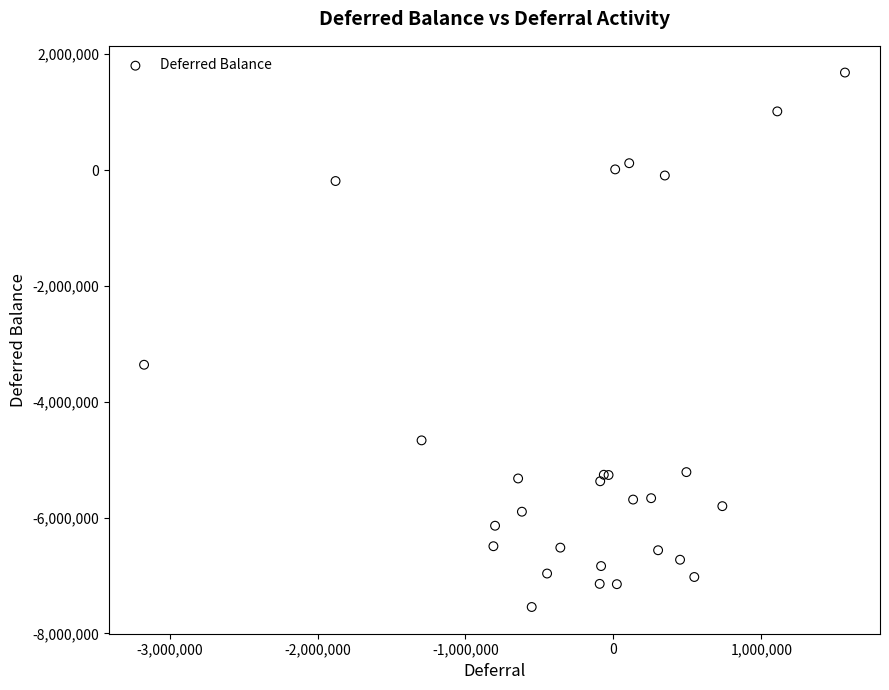

What Y value in the scatter plot is closest to -2930729?

-3362069.9